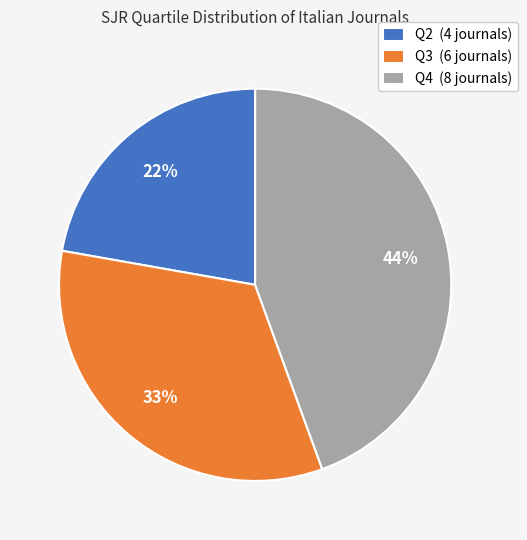

What percentage is the Q4 (8 journals) slice, to the nearest percent?

44%